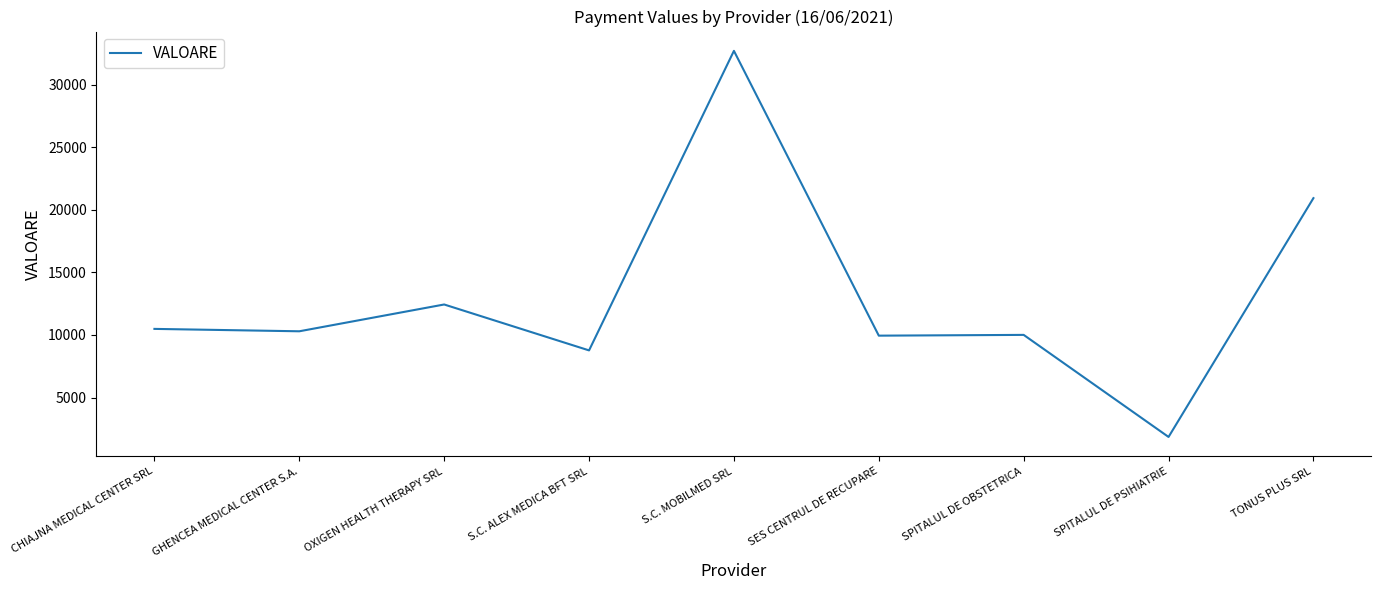

Which label corresponds to the largest value in the chart?

S.C. MOBILMED SRL